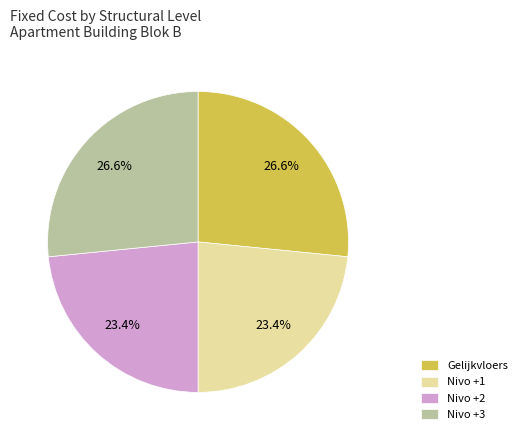

What portion of the pie excludes Nivo +1?

76.6%